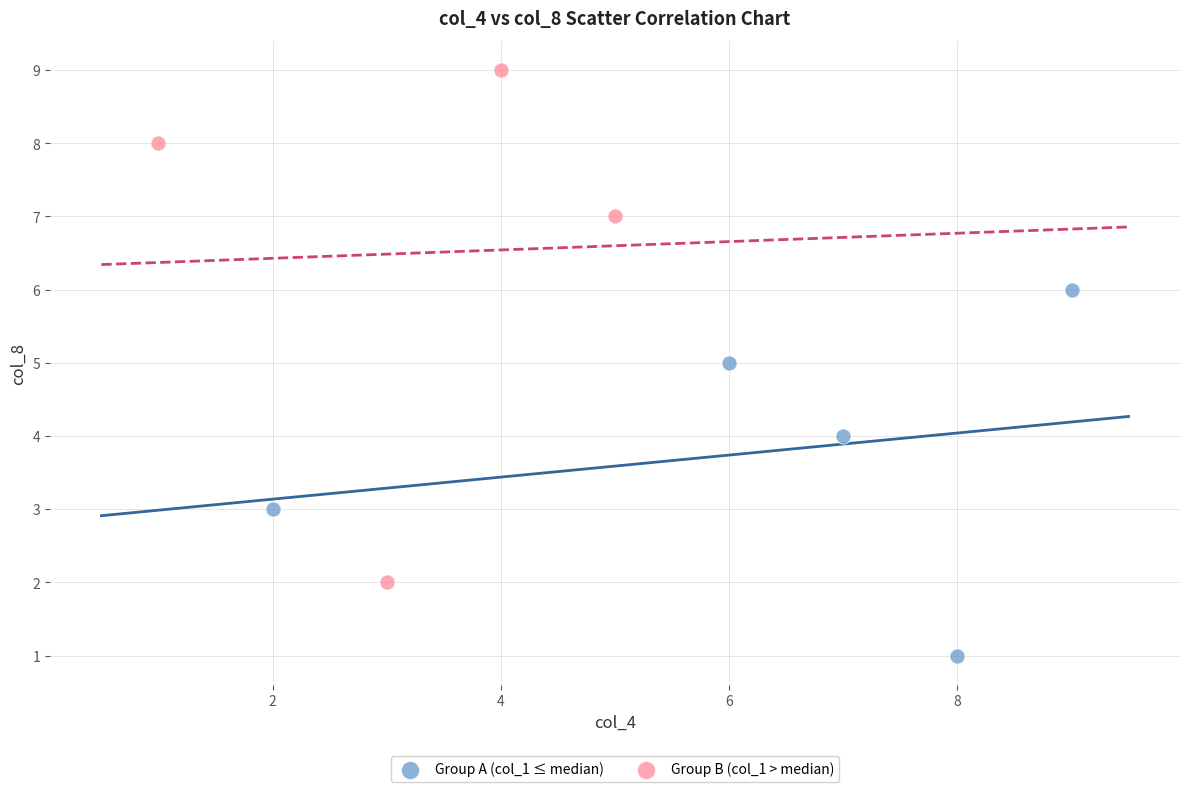

Which series contains the lowest Y value?

Group A (col_1 ≤ median)